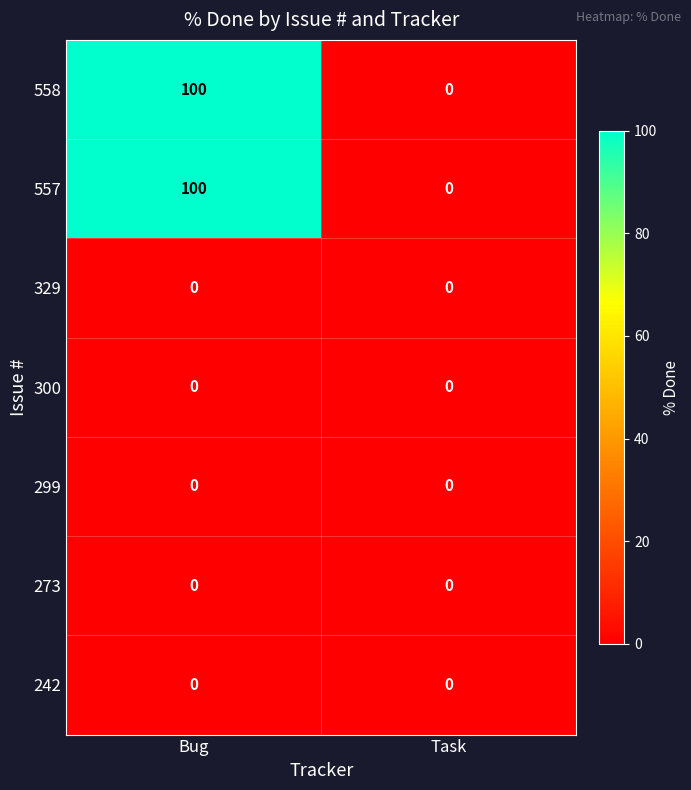

What is the greatest value displayed?

100